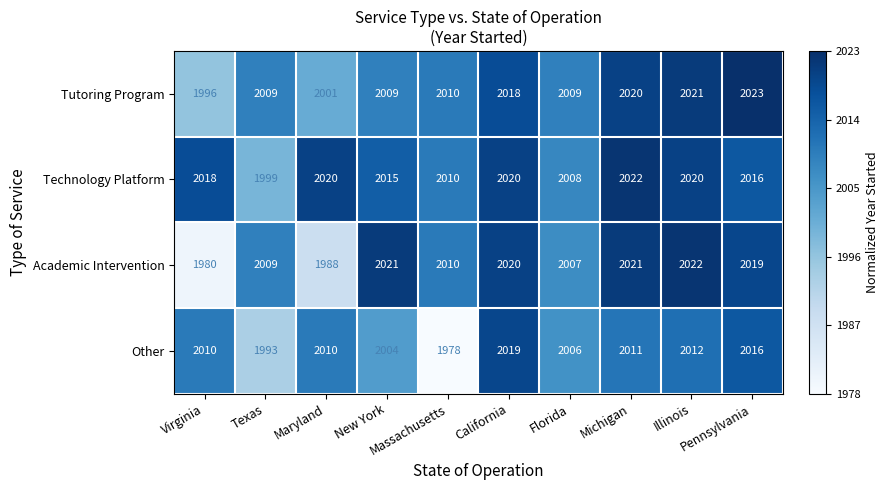

How many categories are shown in the chart?

10